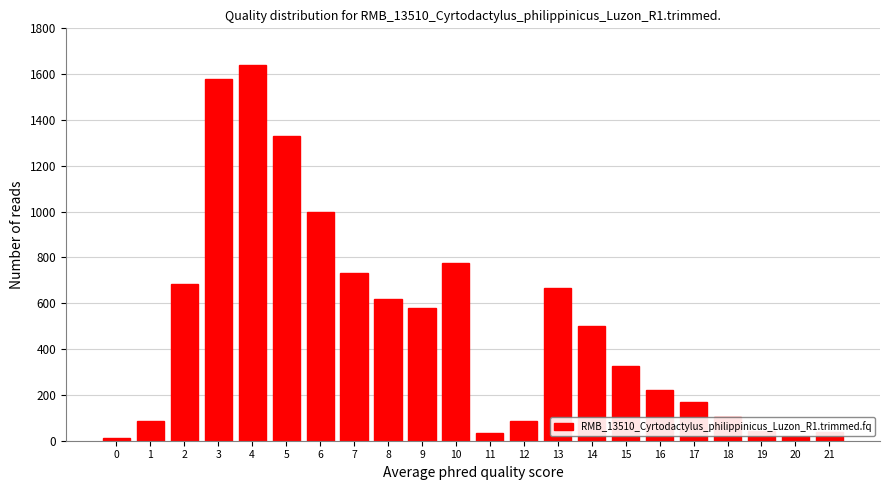

The value at 8 is 1067. True or false?

False